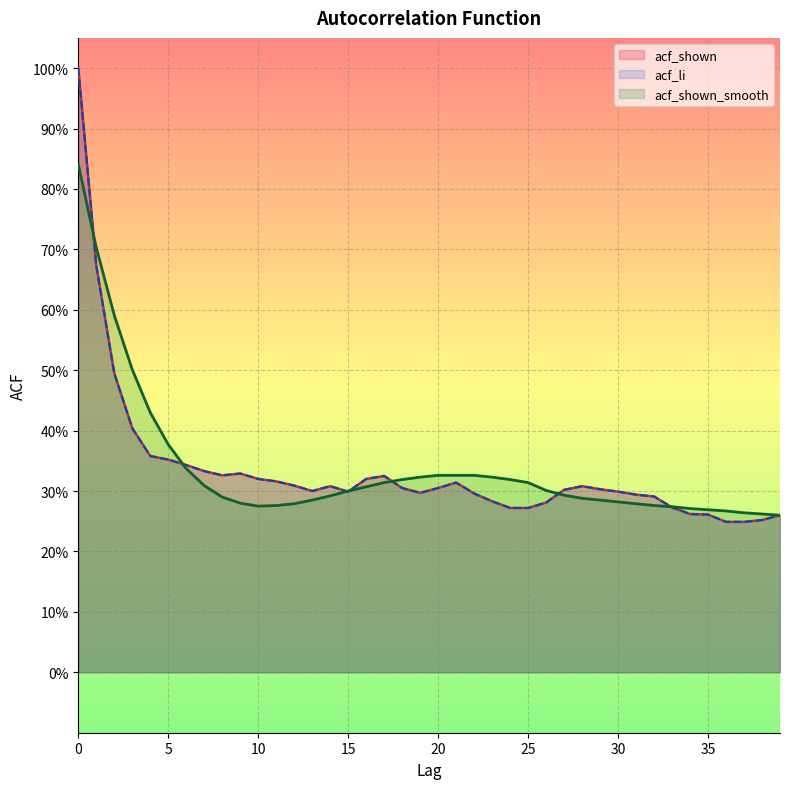

Count the number of data series in this chart.

3